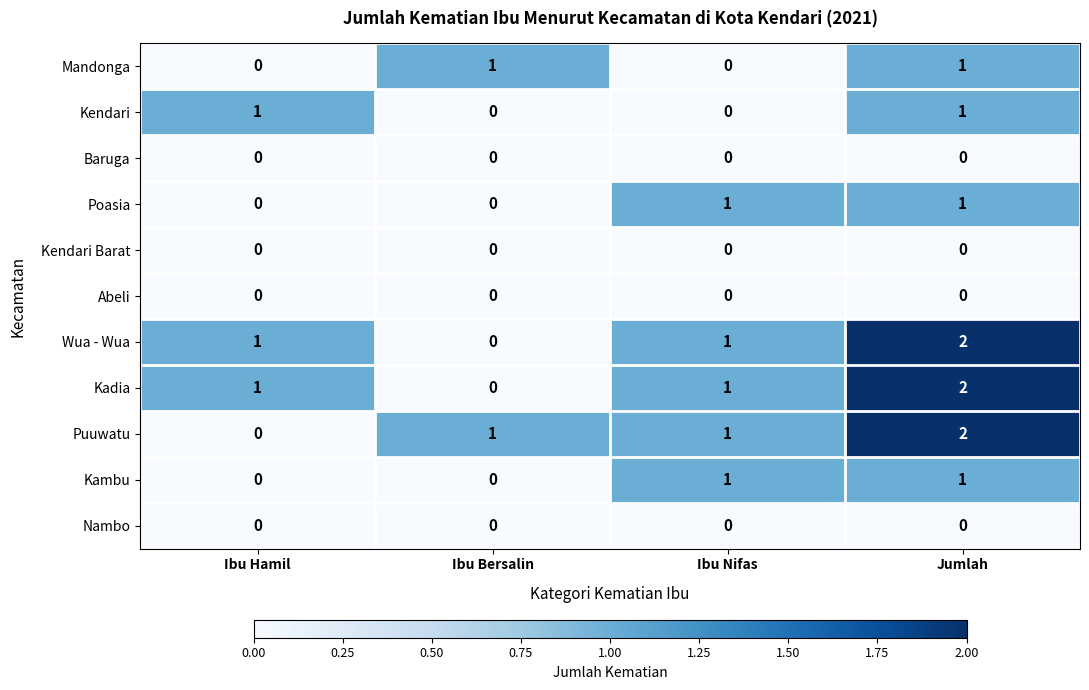

At which category is the sum across all series the highest?

Jumlah